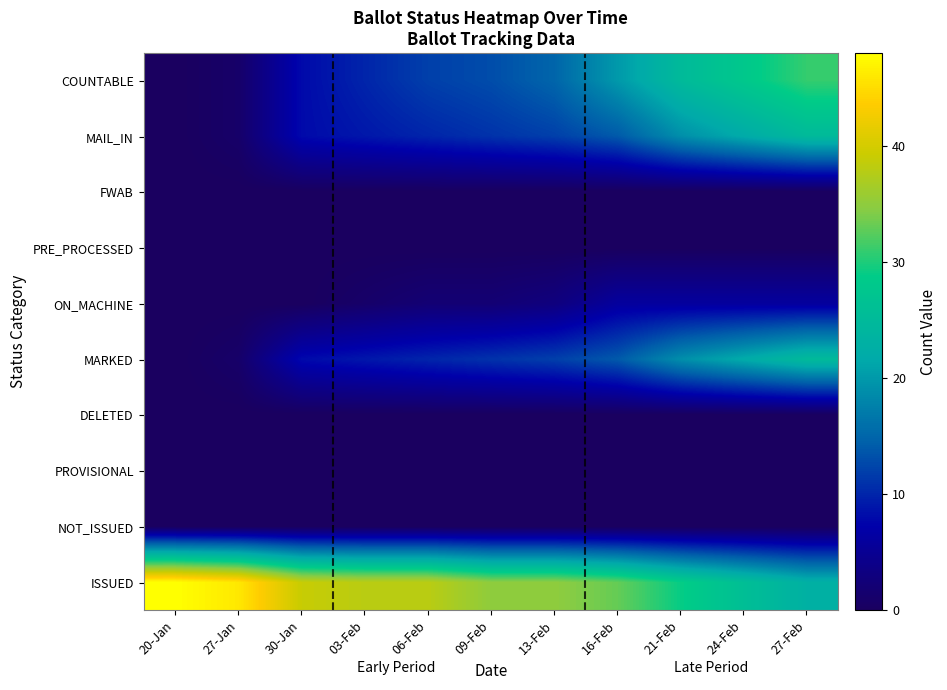

List the series in order of their peak value, lowest first.

NOT_ISSUED, PROVISIONAL, DELETED, PRE_PROCESSED, FWAB, ON_MACHINE, MARKED, MAIL_IN, COUNTABLE, ISSUED